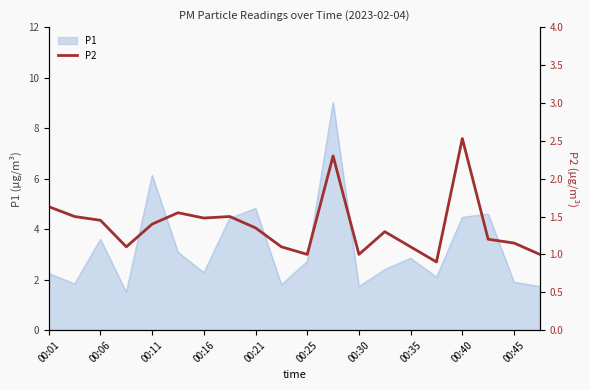

True or false: P1 has a value of 2.3 at 00:16.

True